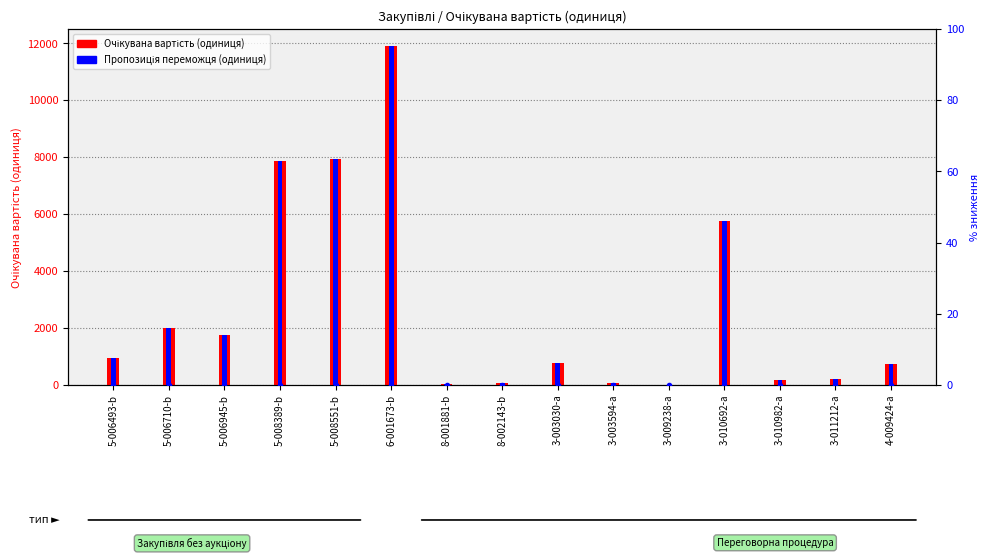

Reading left to right, extract all data points from this chart.

Очікувана вартість (одиниця): 958.3	2000.0	1763.8	7855.8	7945.8	11904.0	22.7	63.9	780.6	75.0	9.1	5772.0	154.8	195.1	727.3
Пропозиція переможця (одиниця): 958.3	2000.0	1763.8	7855.8	7945.8	11904.0	22.7	63.9	780.6	75.0	9.1	5772.1	154.8	195.1	727.3
% зниження: 0.0	0.0	0.0	0.0	0.0	0.0	0.0	0.0	0.0	0.0	0.0	0.0	0.0	0.0	0.0